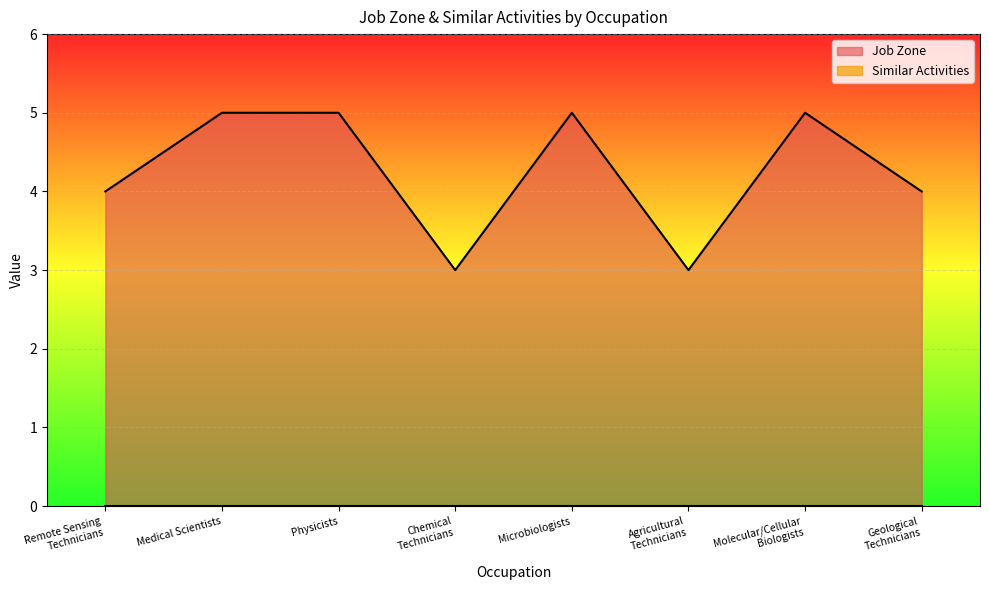

What is the value of the 3rd point from the left?

5